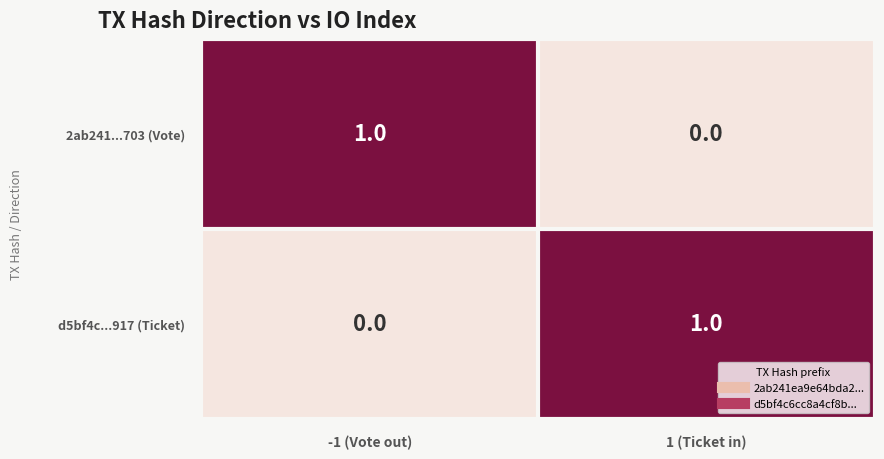

At which label is d5bf4c...917 (Ticket) closest to 0?

-1 (Vote out)